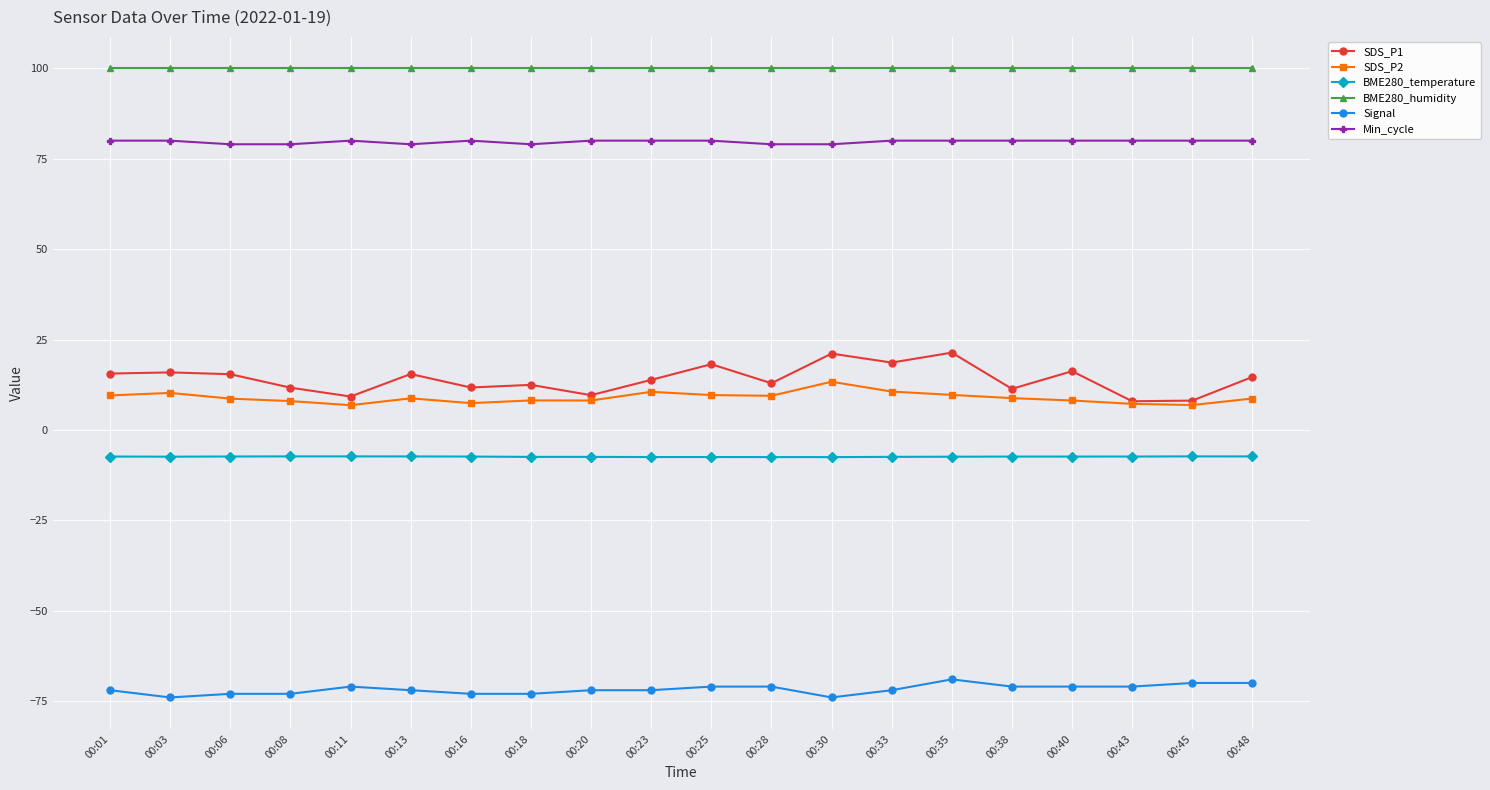

Is this an area chart (filled region under the line)?

No